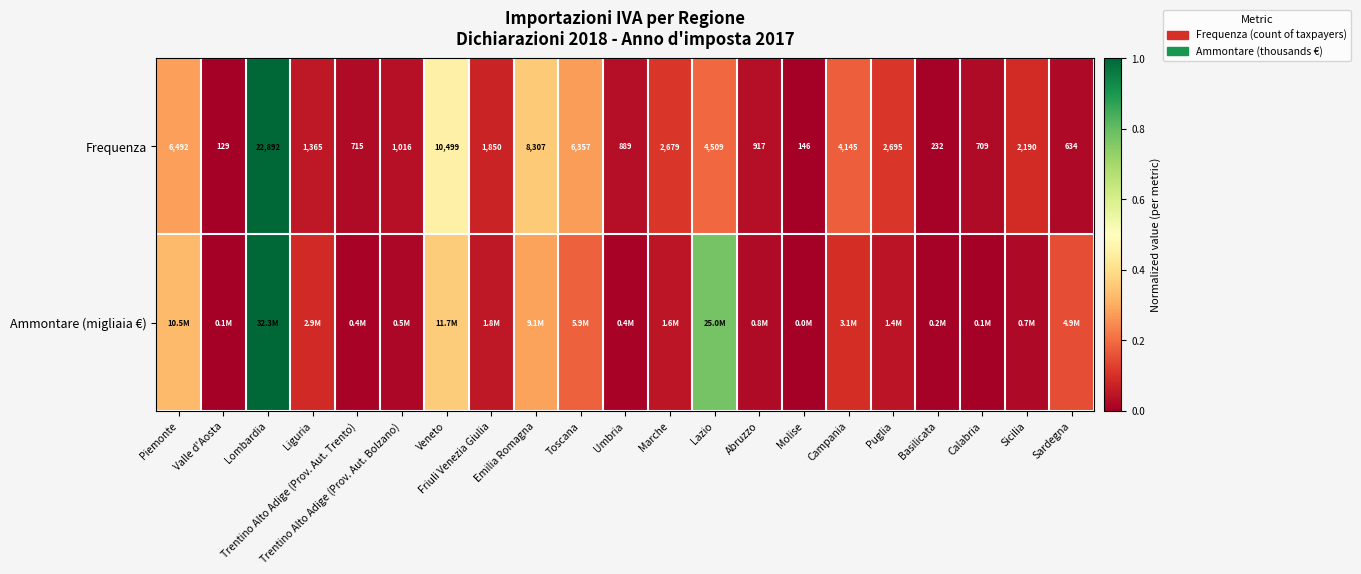

At which label does Frequenza first exceed 1850?

Piemonte